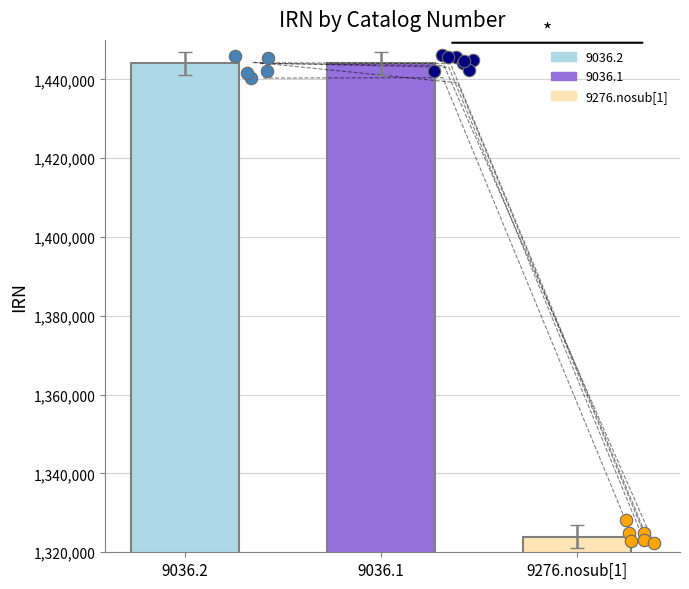

What is the change in value from 9036.2 to 9276.nosub[1]?

-118819.1